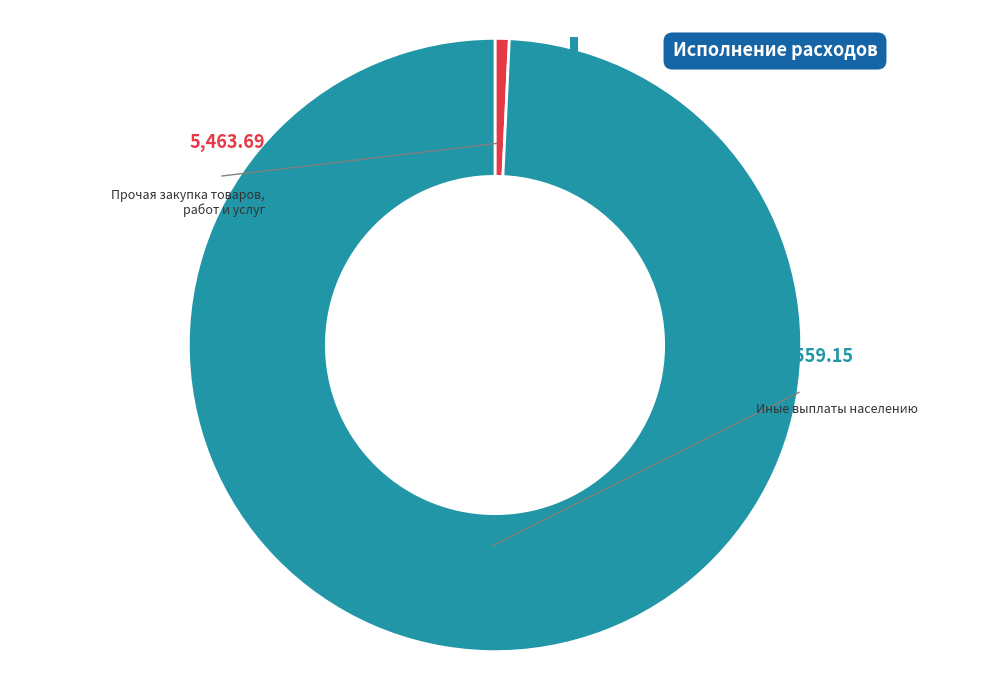

Does any single category account for the majority?

Yes